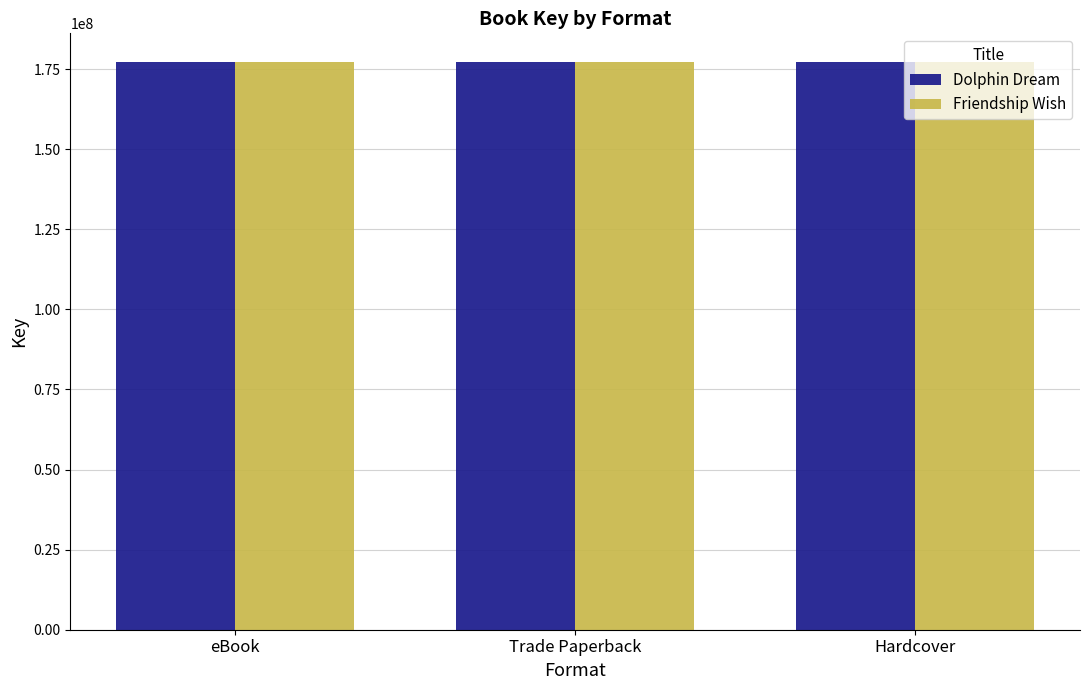

What is the difference between the highest and lowest values at eBook?

13011